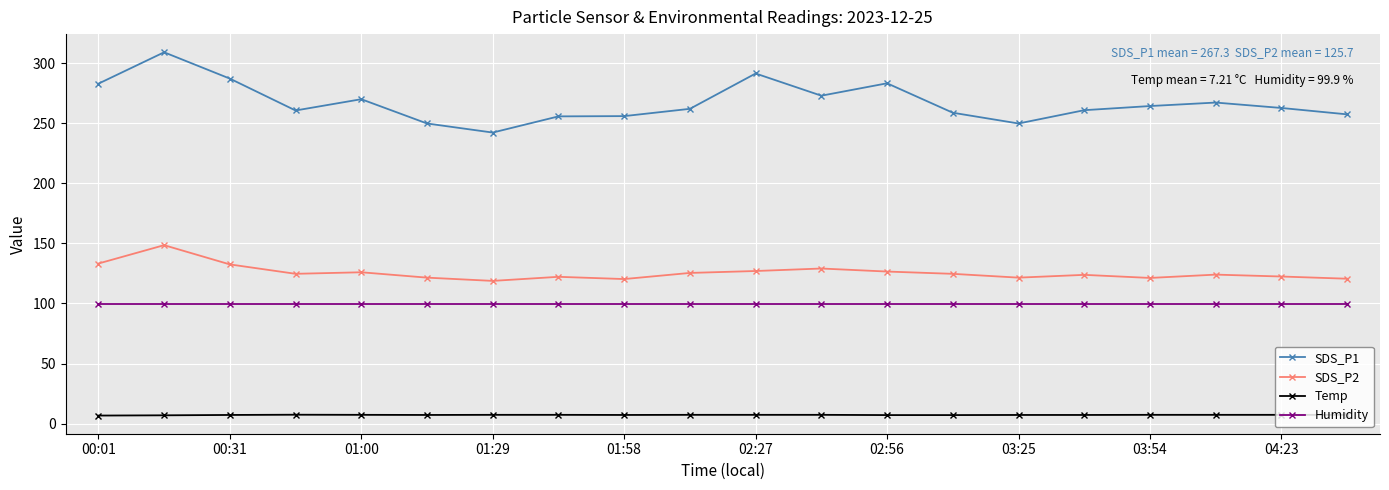

What is the greatest value displayed?

309.2